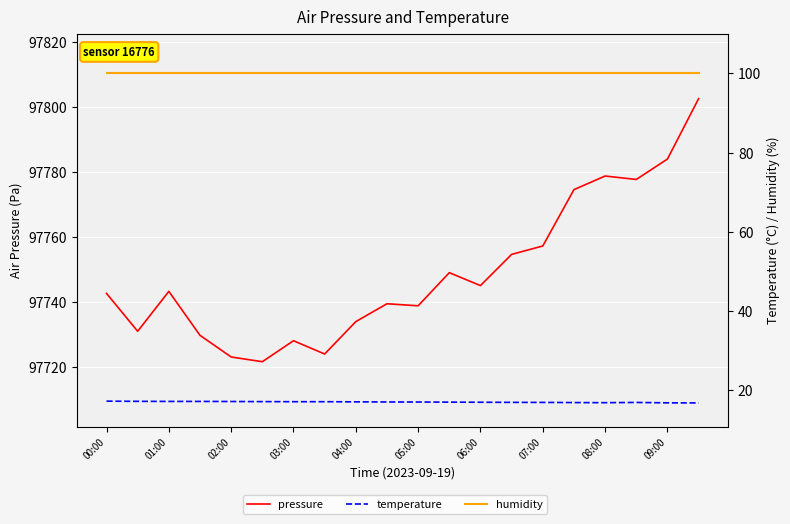

What is the minimum value for pressure?

97721.6